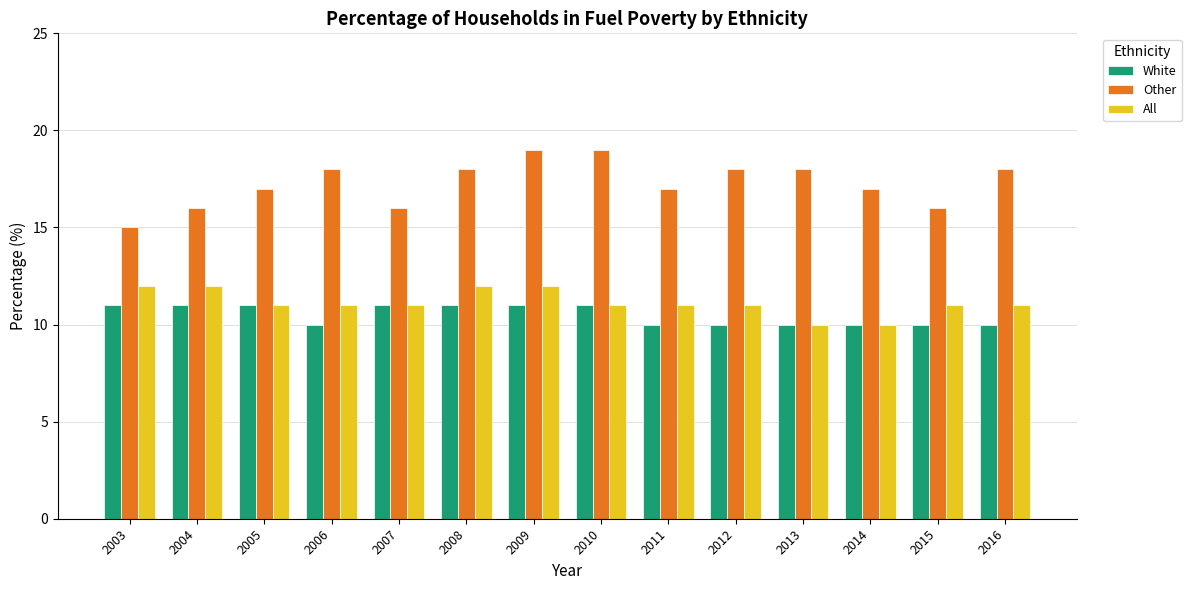

Does the chart contain any negative values?

No